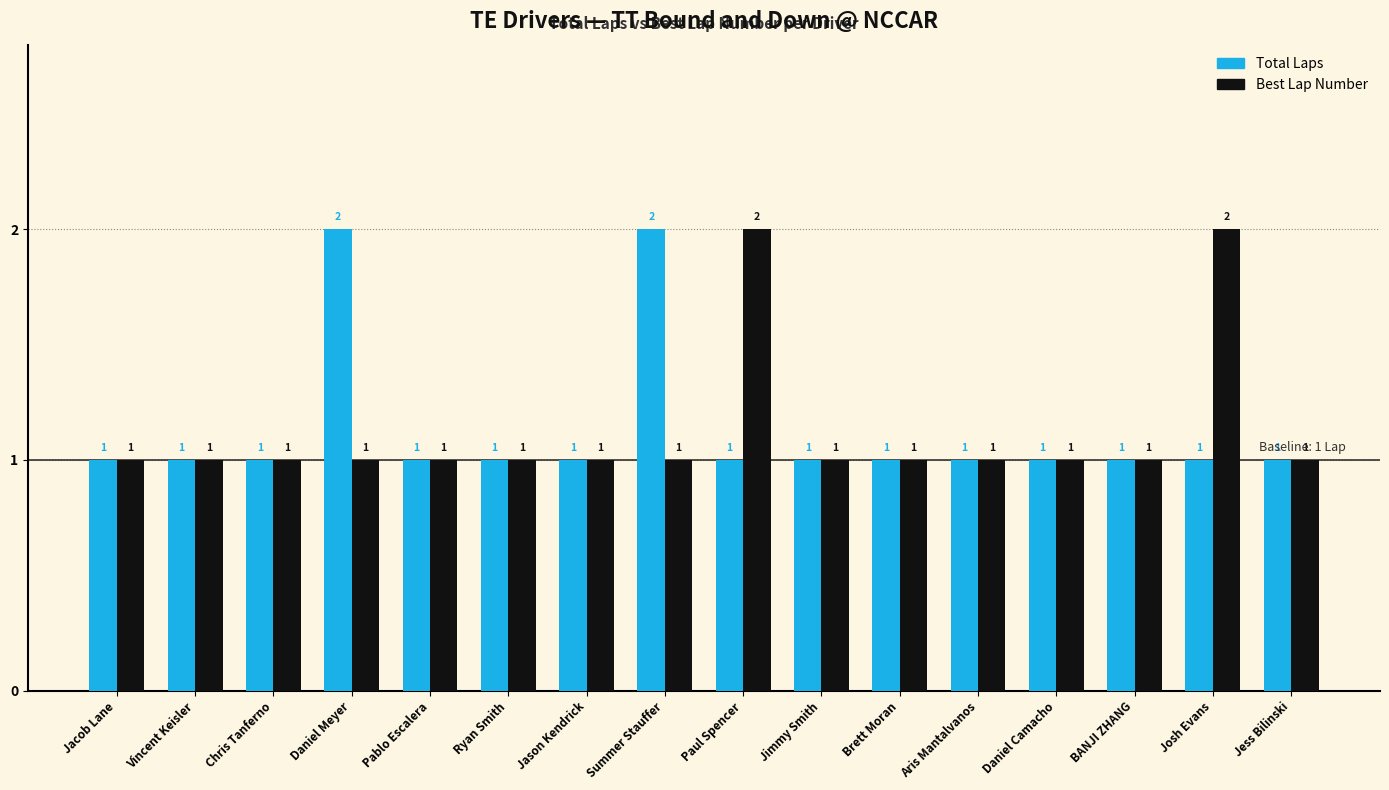

How many Best Lap Number values are between 1 and 2?

16